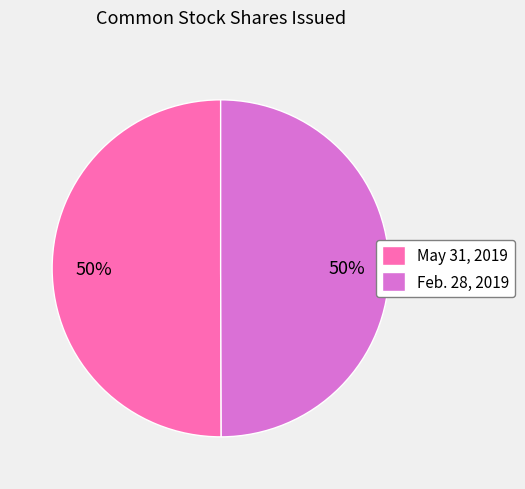

How many slices are in this pie chart?

2